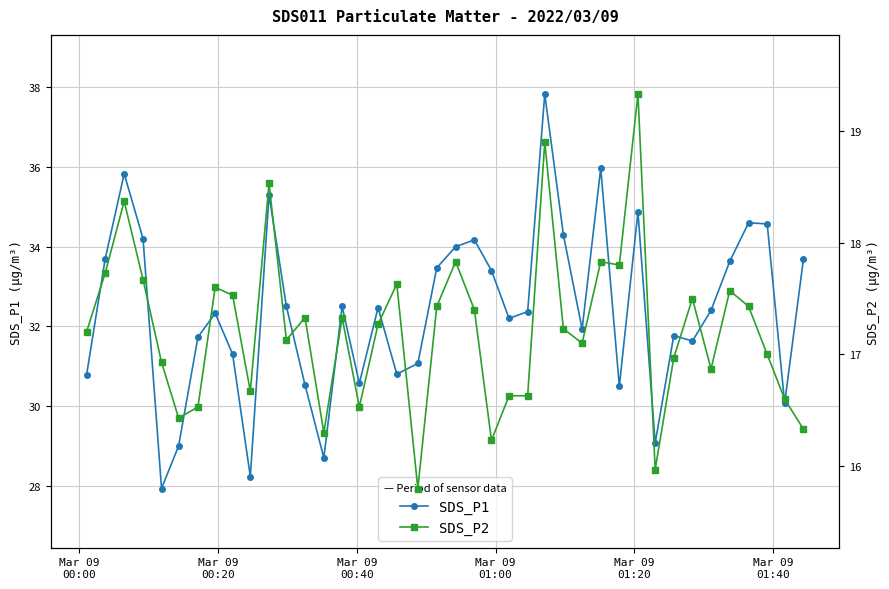

True or false: SDS_P1 has more than 0 points higher than both neighbors.

True